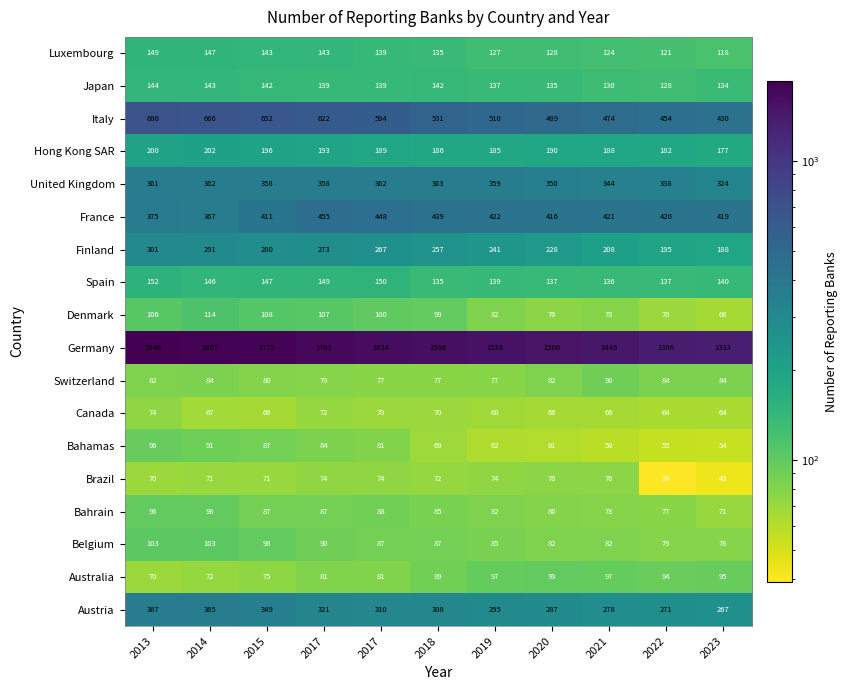

At which category is the sum across all series the highest?

2013